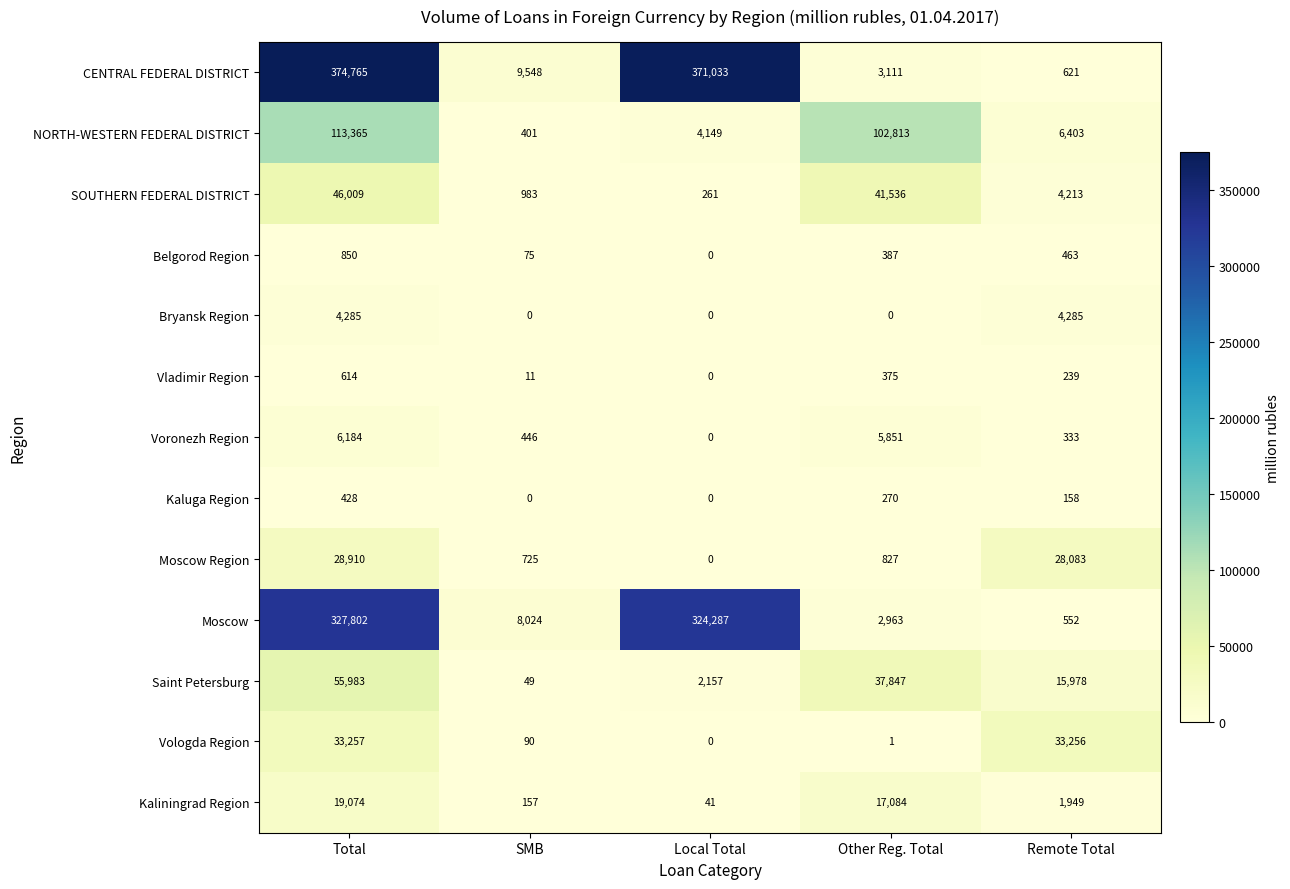

Is it true that SOUTHERN FEDERAL DISTRICT equals 9248 at Other Reg. Total?

False